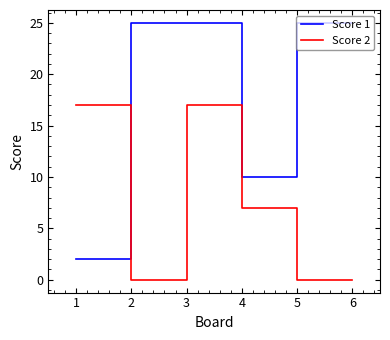

What is the difference between the Score 1 values at 5 and 1?

23